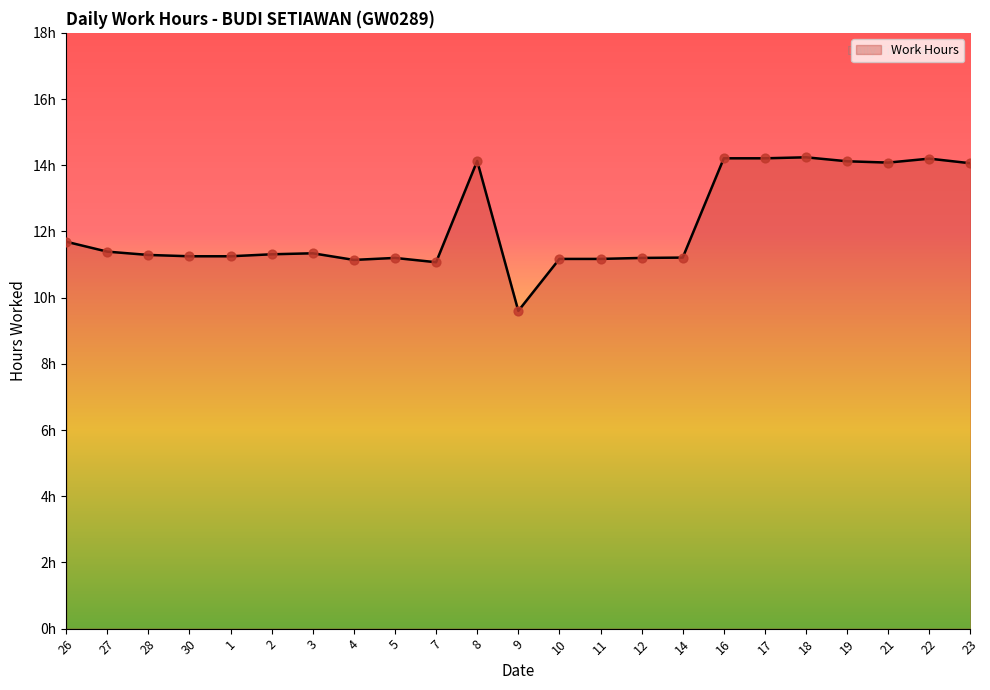

Which has a higher value, 19 or 1?

19